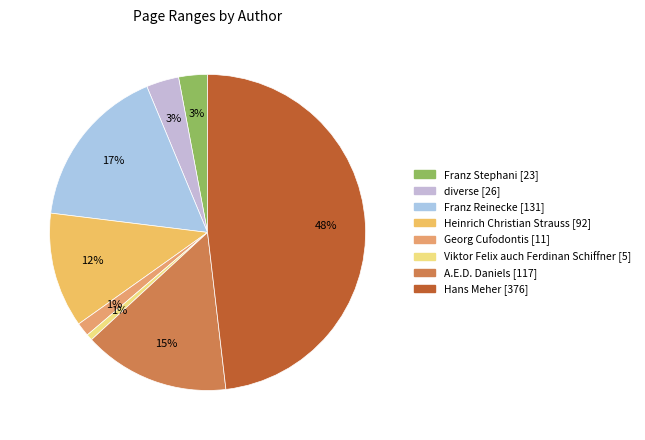

To the nearest percent, what is the combined percentage of diverse and Hans Meher?

51%